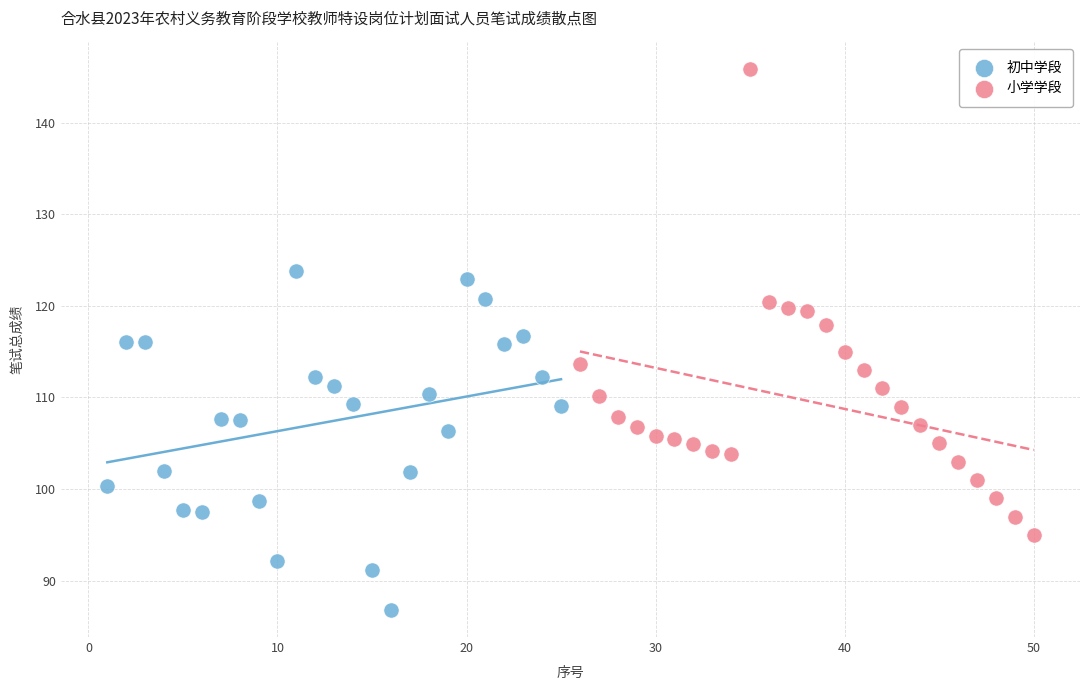

Which series has the largest Y range (max minus min)?

小学学段